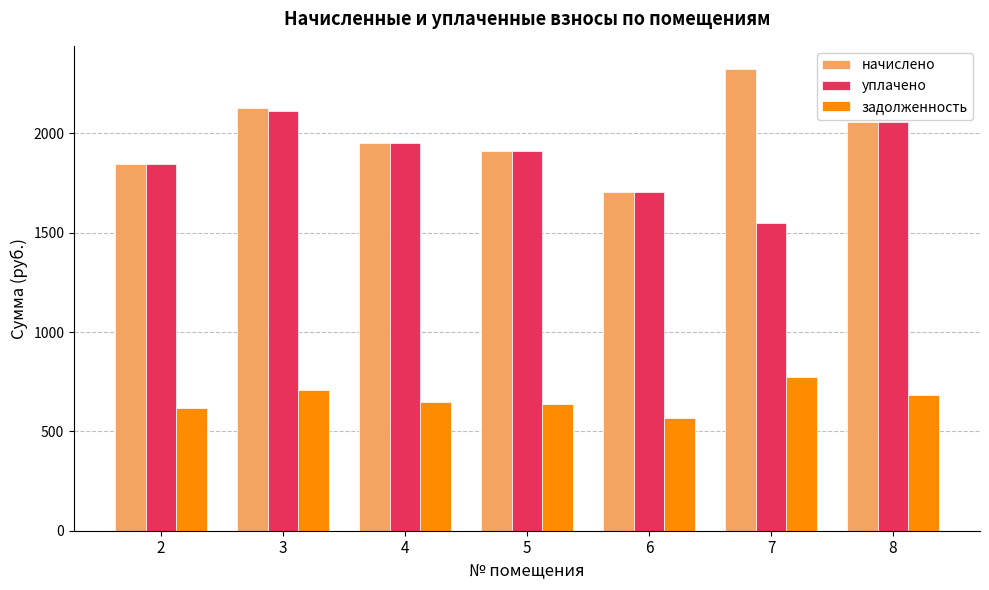

What is the spread (max minus min) of values at 6?

1136.5